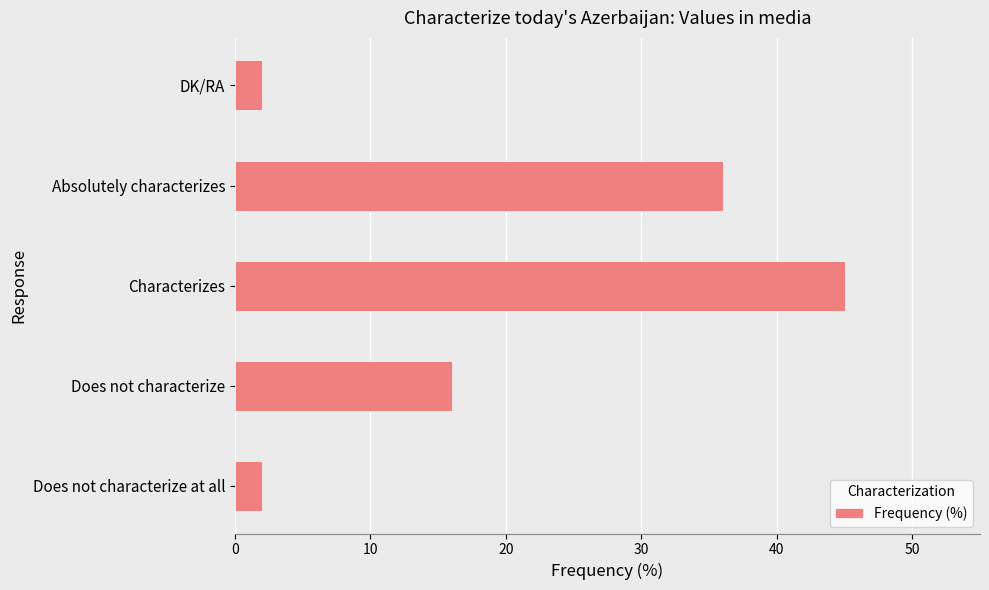

Reading top to bottom, transcribe all the data shown in this chart.

2	36	45	16	2